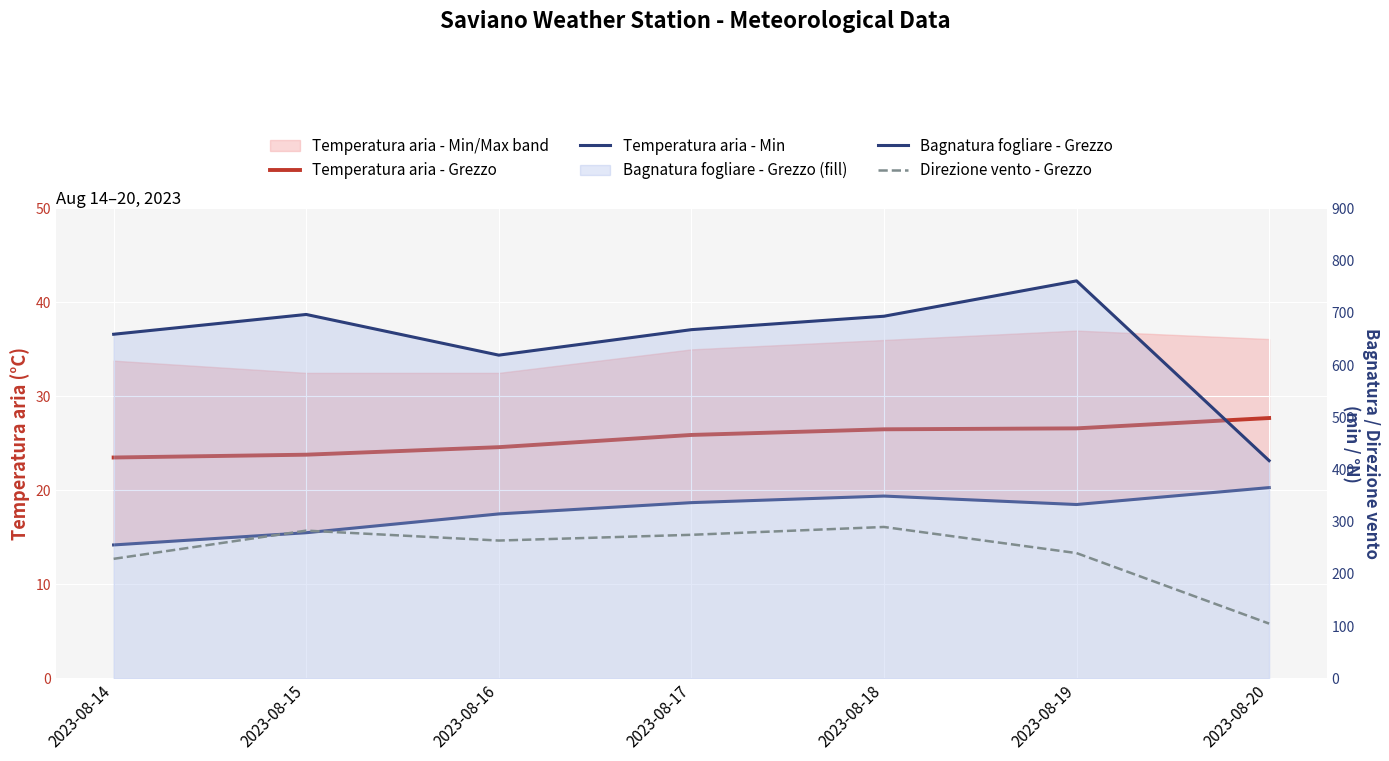

What are all the series names shown in the legend?

Temperatura aria - Grezzo, Temperatura aria - Min, Bagnatura fogliare - Grezzo, Direzione vento - Grezzo